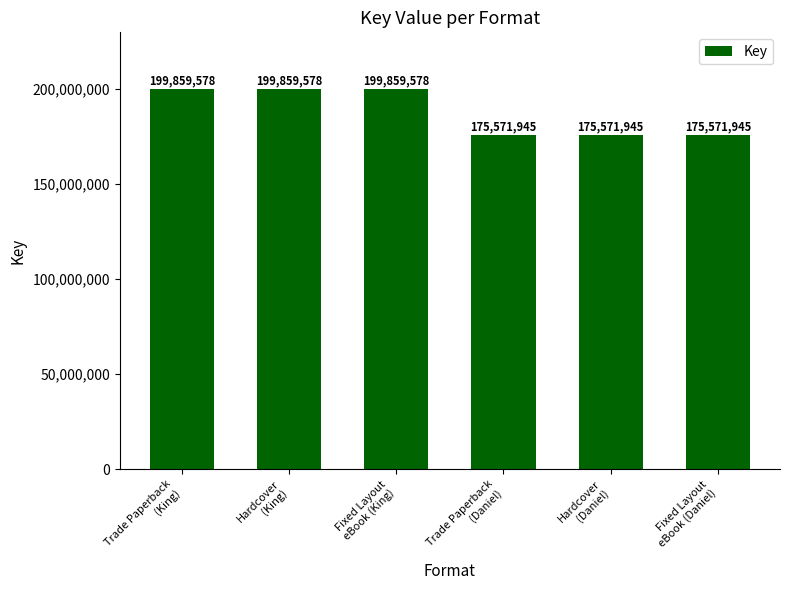

What is the maximum value shown in the chart?

199859578